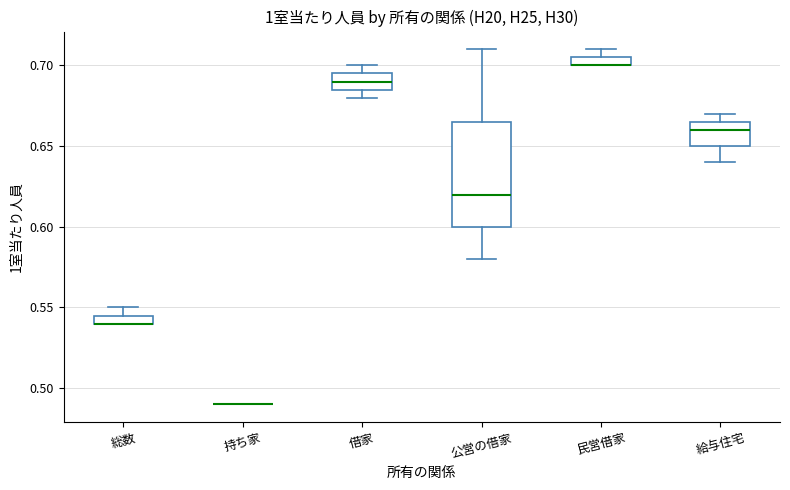

Where is the upper edge of the box for 民営借家 on the y-axis? The values are not printed on the chart, so give them approximately, as read against the axis.

0.705